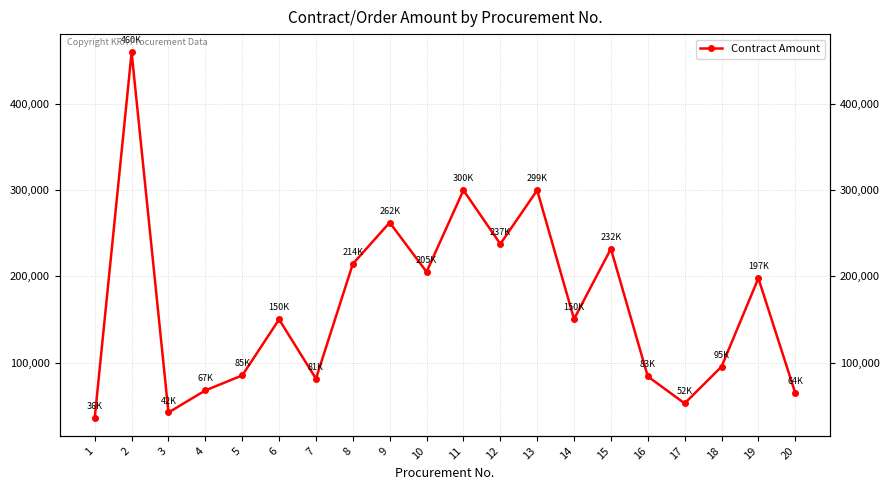

How many interior local valleys (lower than both neighbors) does the data have?

6